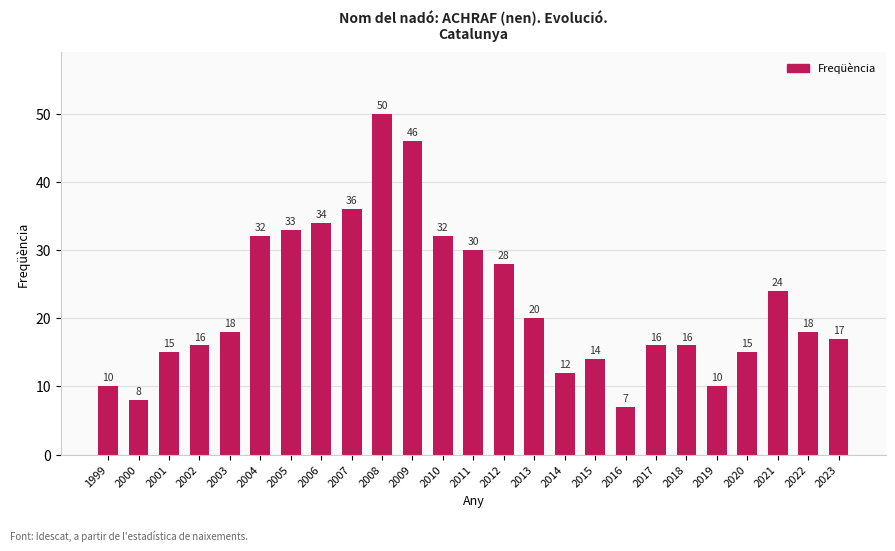

What is the maximum value shown in the chart?

50